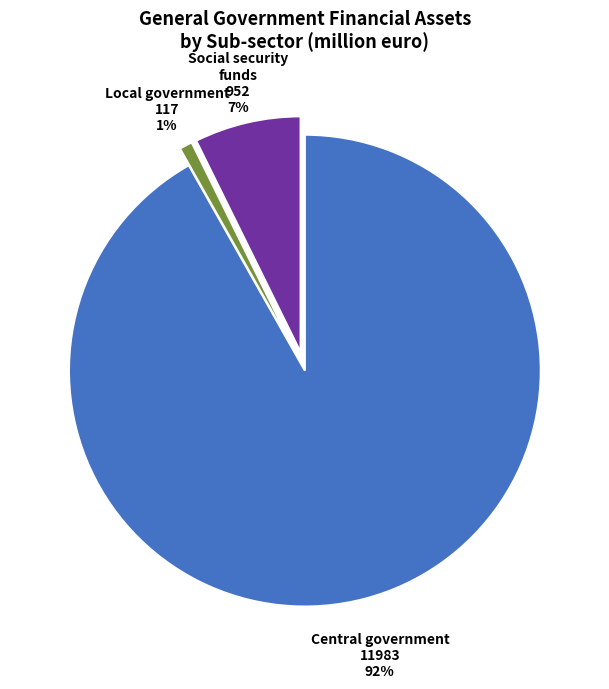

True or false: Local government 117 accounts for 1% of the total.

True